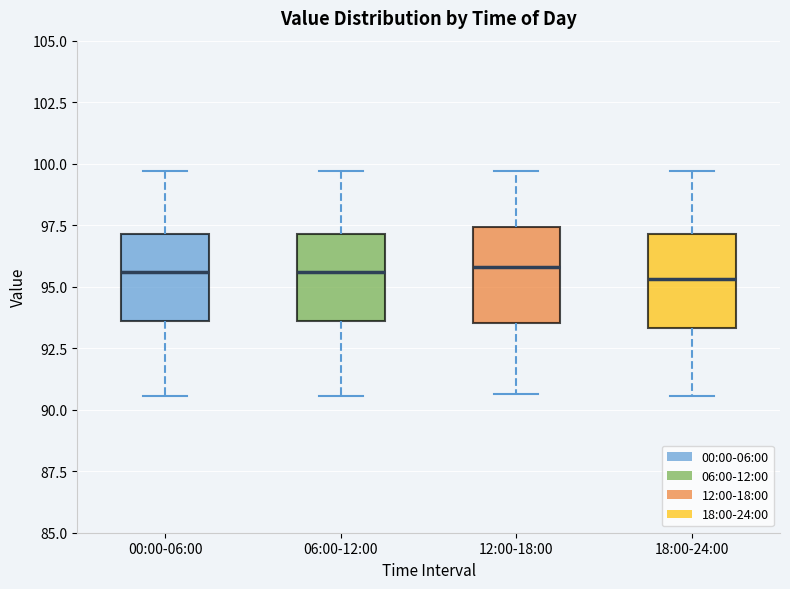

Reading left to right, read every box against the y-axis: the position of its median line, the range the box covers, and the ends of its whiskers. The values are not printed on the chart, so give them approximately, as read against the axis.

00:00-06:00: median 95.5, box 93.5 to 97.0, whiskers 90.5 to 99.5
06:00-12:00: median 95.5, box 93.5 to 97.0, whiskers 90.5 to 99.5
12:00-18:00: median 96.0, box 93.5 to 97.5, whiskers 90.5 to 99.5
18:00-24:00: median 95.5, box 93.5 to 97.0, whiskers 90.5 to 99.5